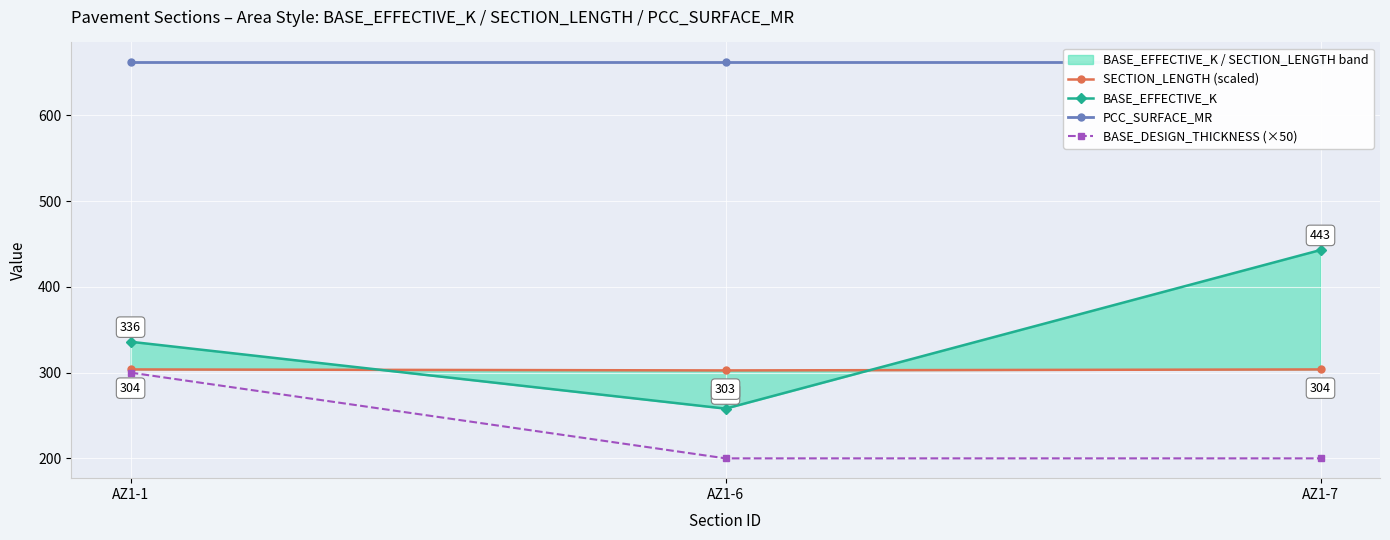

How many data points does each series have?

3